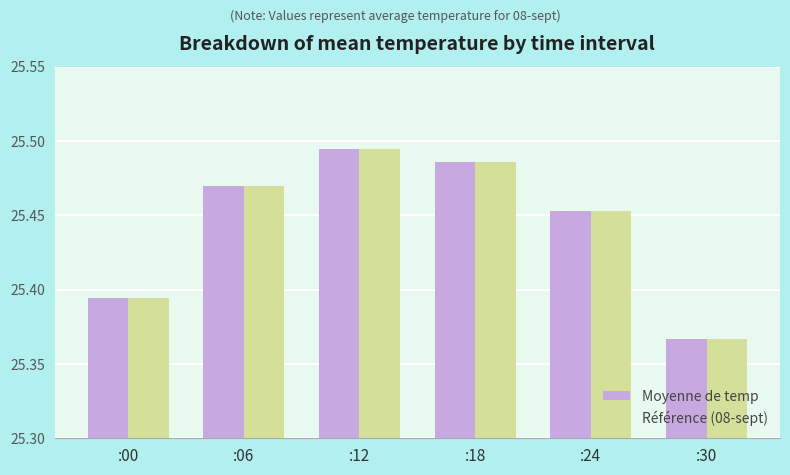

What are all the series names shown in the legend?

Moyenne de temp, Référence (08-sept)